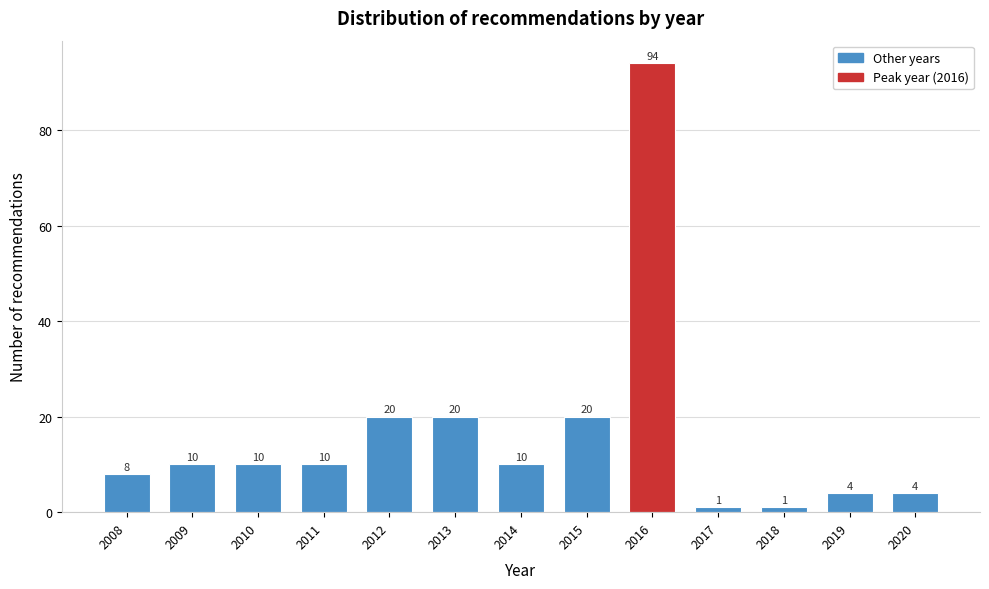

Reading left to right, what are all the values shown in this chart?

8	10	10	10	20	20	10	20	94	1	1	4	4